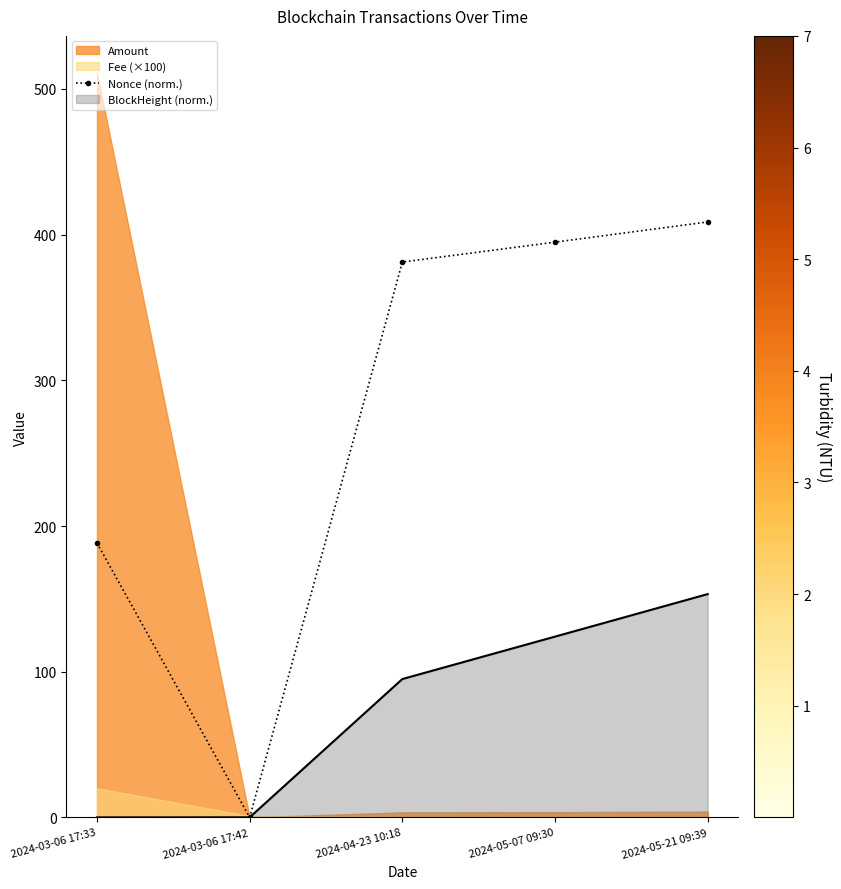

What is the difference between the maximum and minimum values?

408.7